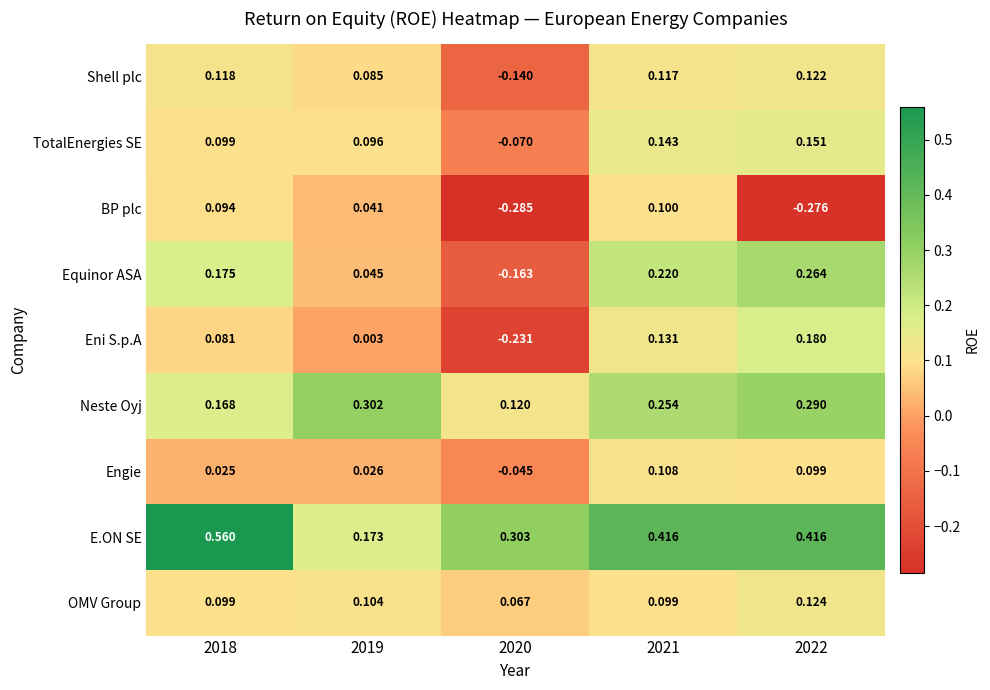

At 2020, list the series in order from largest to smallest.

E.ON SE, Neste Oyj, OMV Group, Engie, TotalEnergies SE, Shell plc, Equinor ASA, Eni S.p.A, BP plc